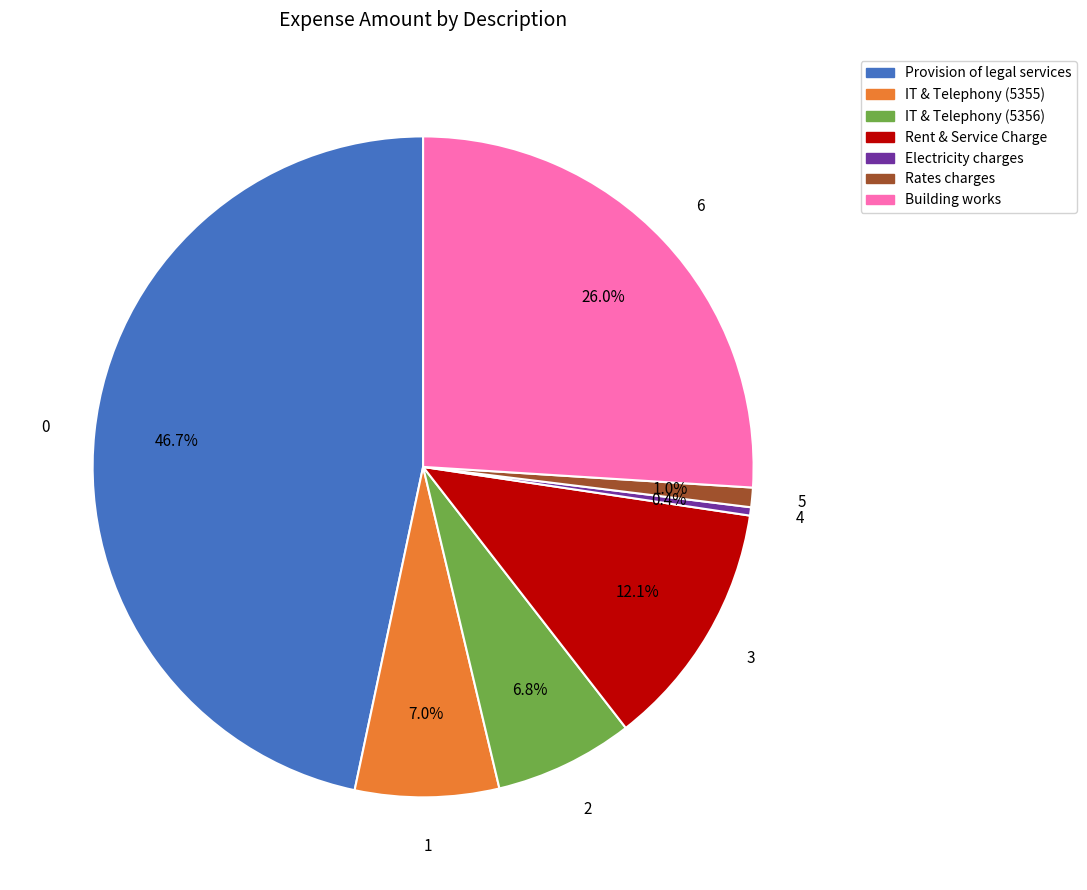

Is there a majority slice in this chart?

No